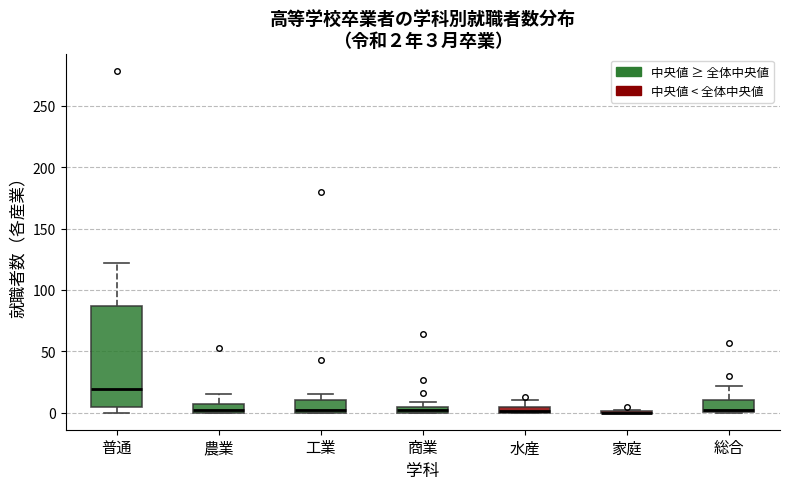

Which box is the tallest, from its lower edge to its upper edge?

普通